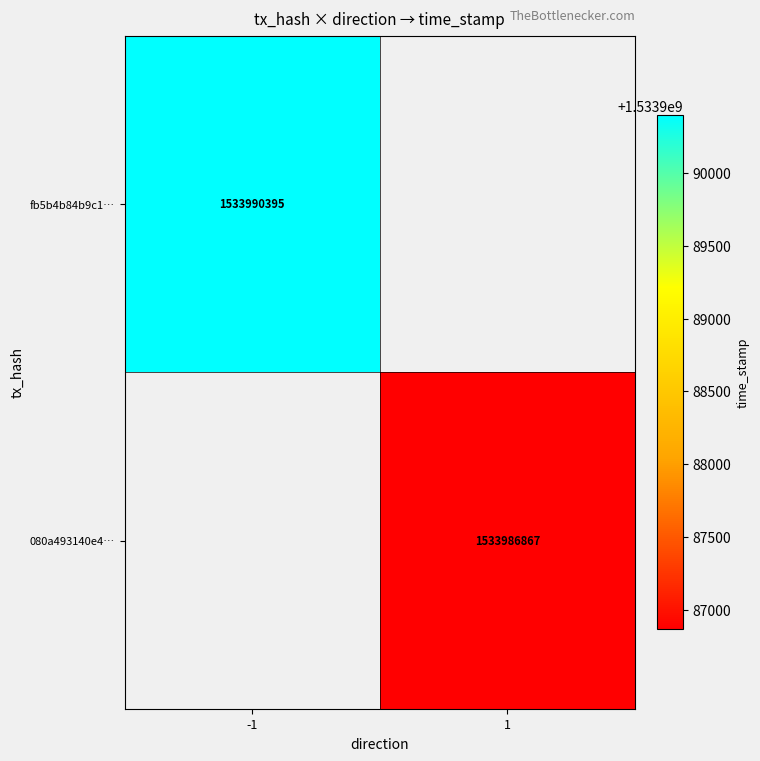

True or false: 080a493140e4… has a value of 1533986867 at 1.

True